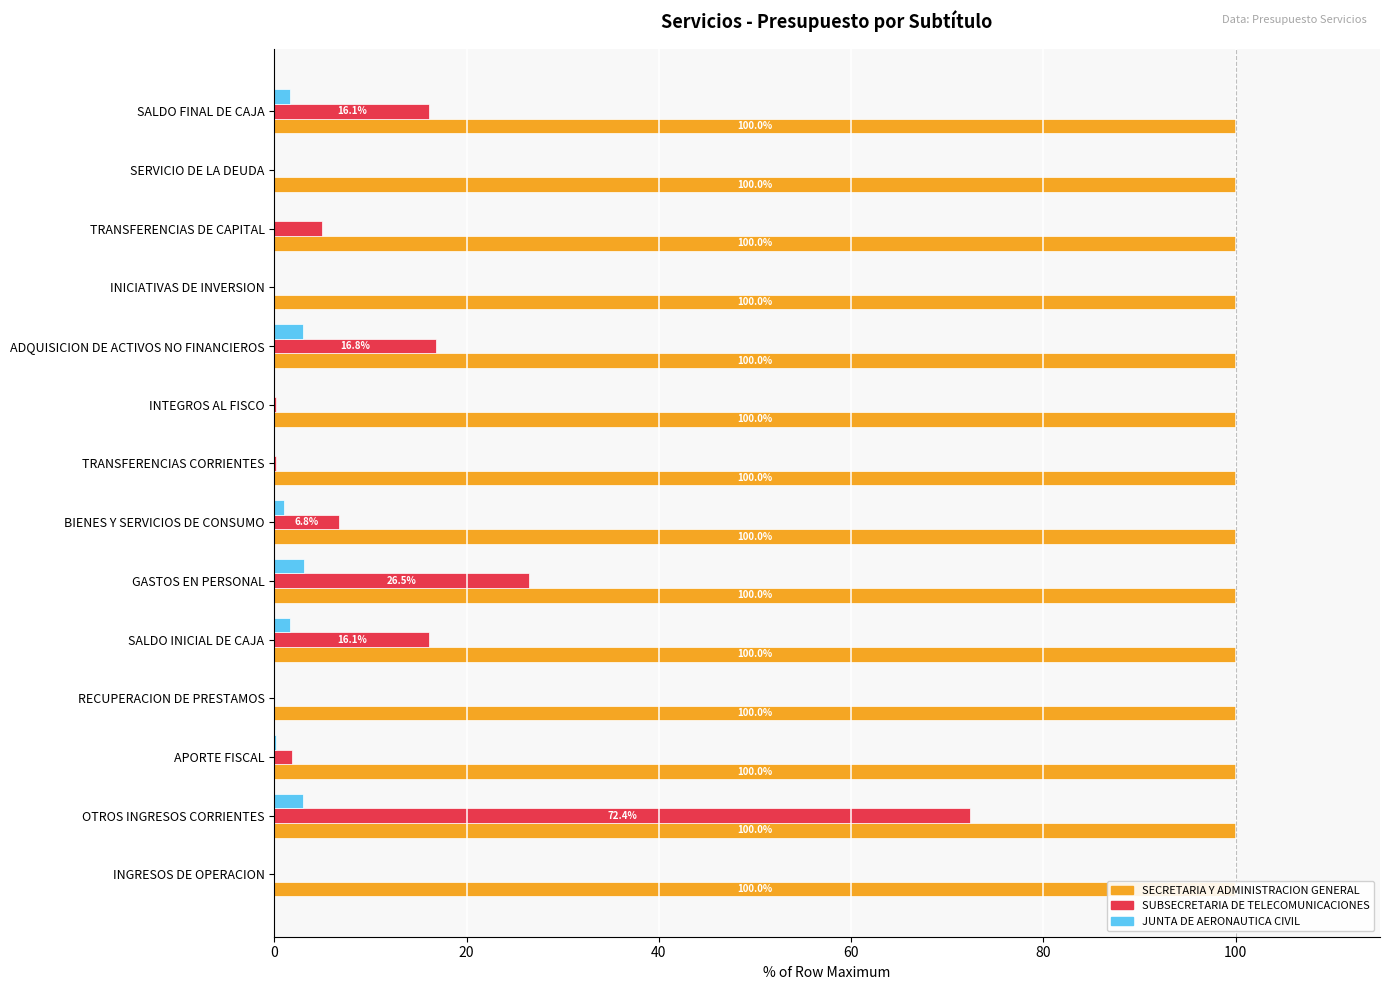

The value of SUBSECRETARIA DE TELECOMUNICACIONES at APORTE FISCAL is 2.6. True or false?

False